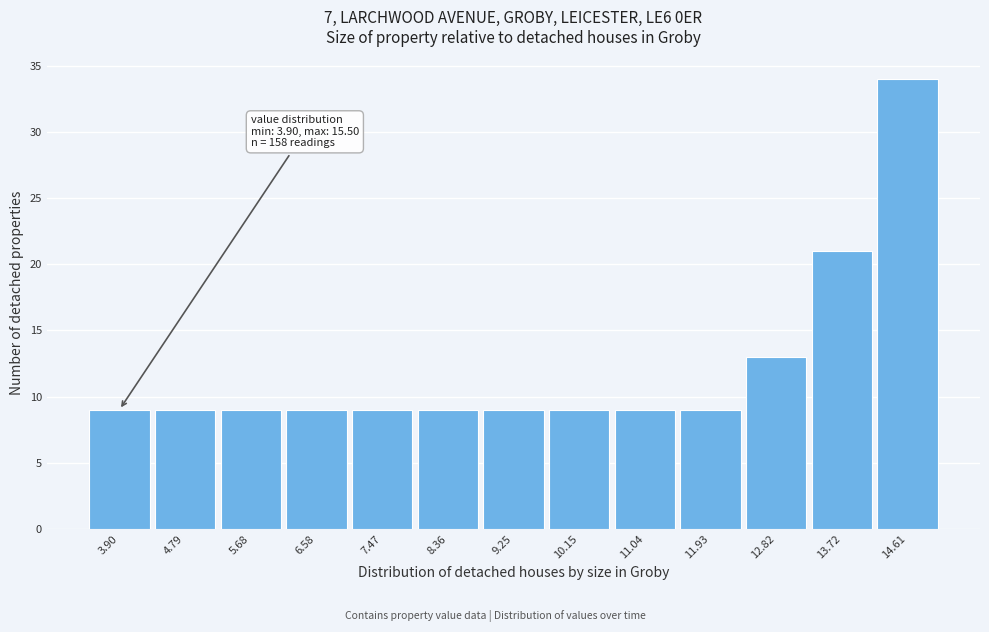

Reading right to left, extract all data points from this chart.

14.61=34	13.72=21	12.82=13	11.93=9	11.04=9	10.15=9	9.25=9	8.36=9	7.47=9	6.58=9	5.68=9	4.79=9	3.90=9